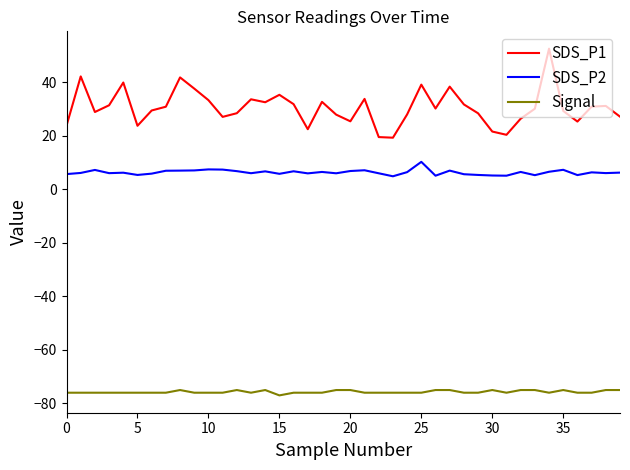

What are all the series names shown in the legend?

SDS_P1, SDS_P2, Signal